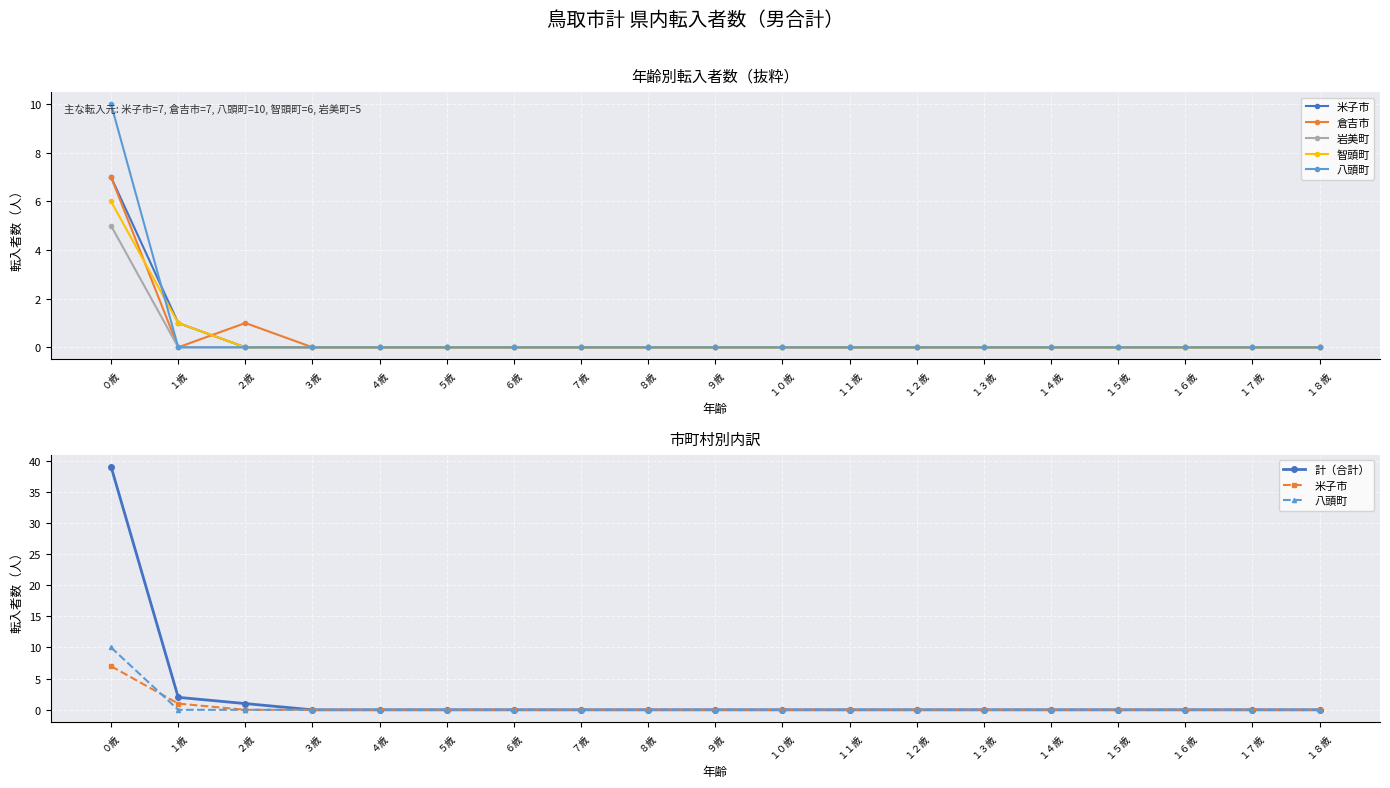

Which series has the largest total across all categories?

計（合計）